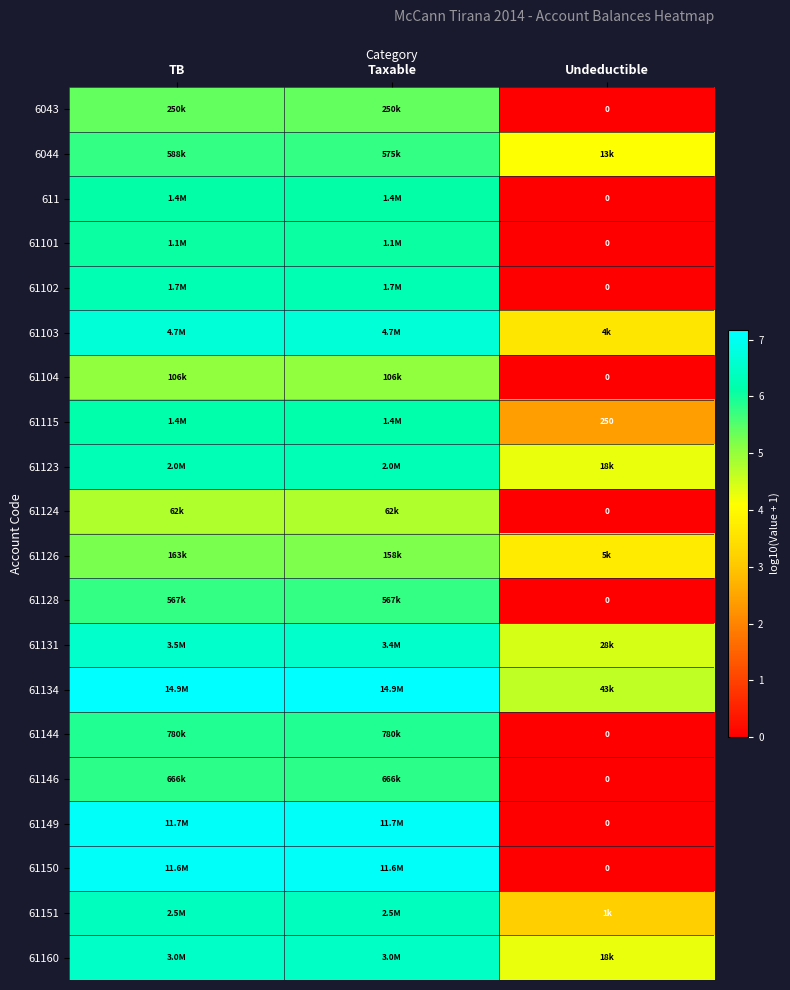

Is the value of 61131 at TB greater than the value of 6043 at TB?

Yes